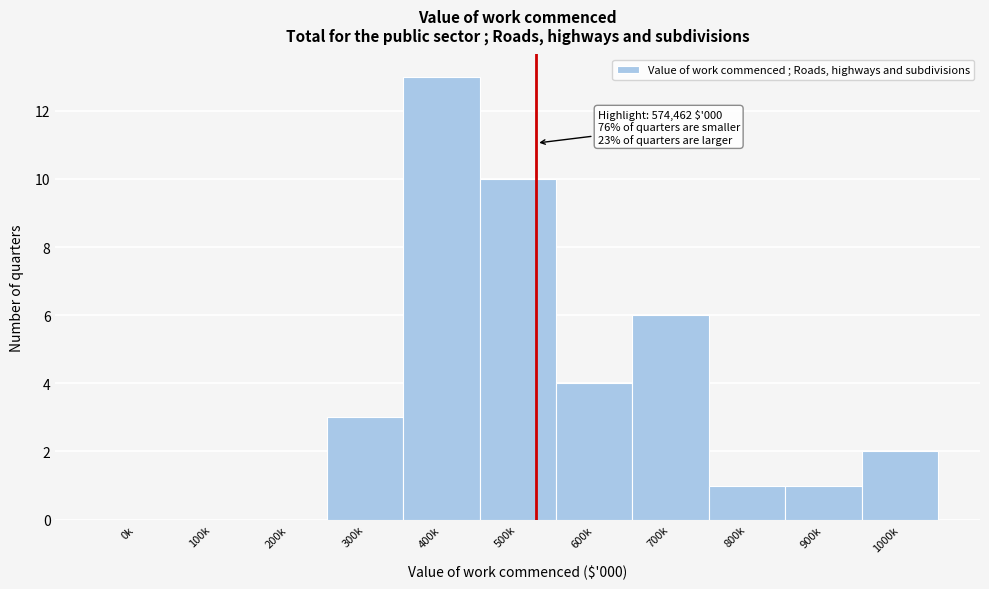

Reading left to right, extract all data points from this chart.

0k=0	100k=0	200k=0	300k=3	400k=13	500k=10	600k=4	700k=6	800k=1	900k=1	1000k=2